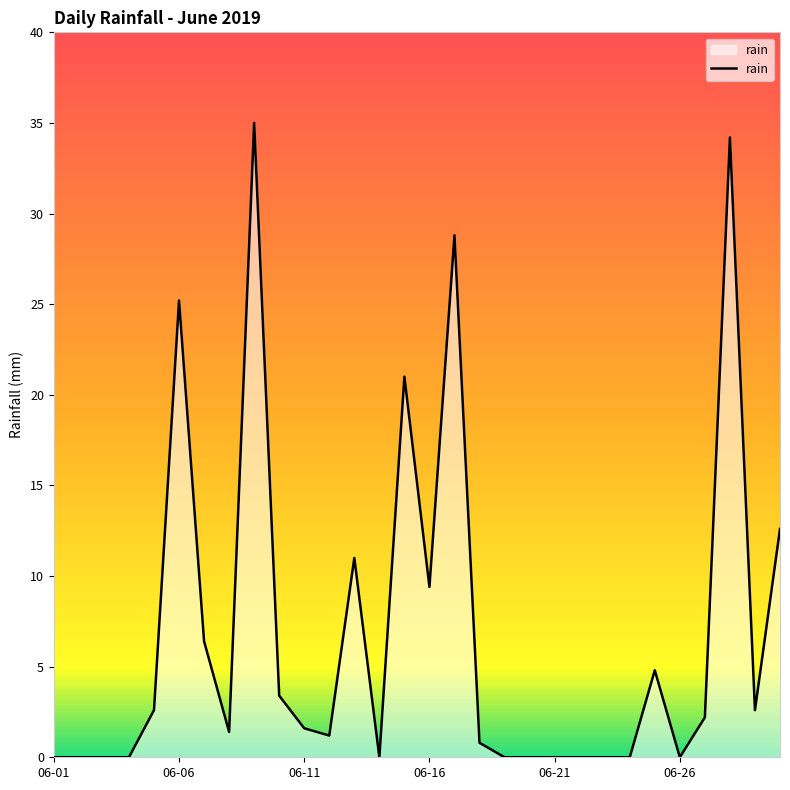

Reading left to right, extract all data points from this chart.

0.0	0.0	0.0	0.0	2.6	25.2	6.4	1.4	35.0	3.4	1.6	1.2	11.0	0.0	21.0	9.4	28.8	0.8	0.0	0.0	0.0	0.0	0.0	0.0	4.8	0.0	2.2	34.2	2.6	12.6